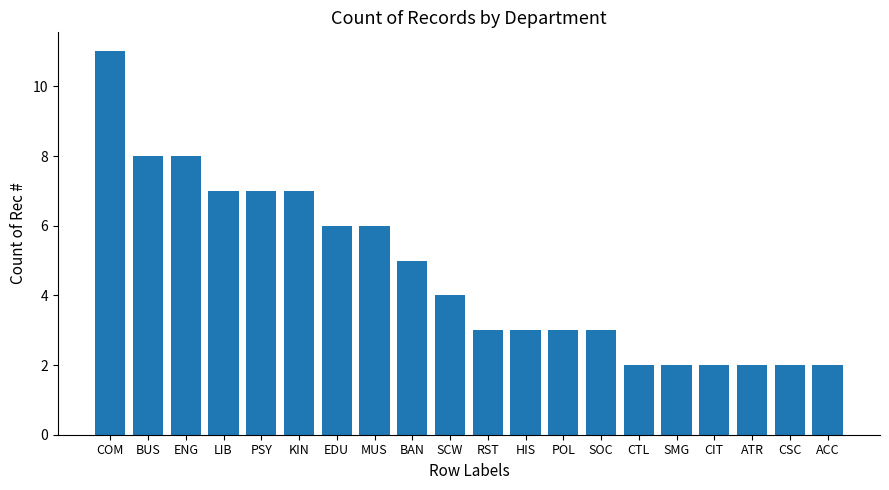

The value at ENG is 8. True or false?

True